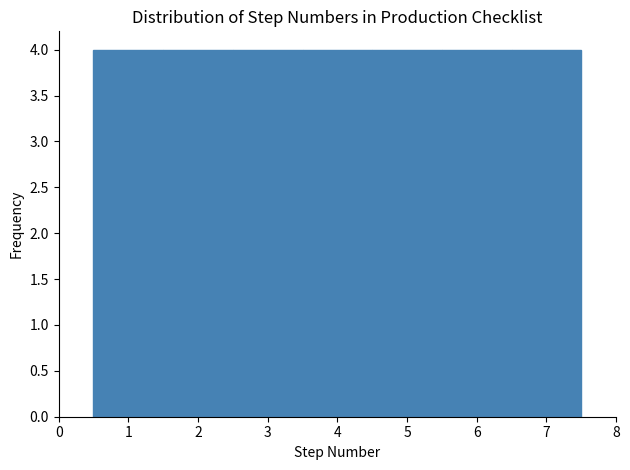

Reading left to right, transcribe this chart: for each bar, give the range it covers on the x-axis and its height. The values are not printed on the chart, so give them approximately, as read against the axis.

0.5 to 1.5: 4
1.5 to 2.5: 4
2.5 to 3.5: 4
3.5 to 4.5: 4
4.5 to 5.5: 4
5.5 to 6.5: 4
6.5 to 7.5: 4